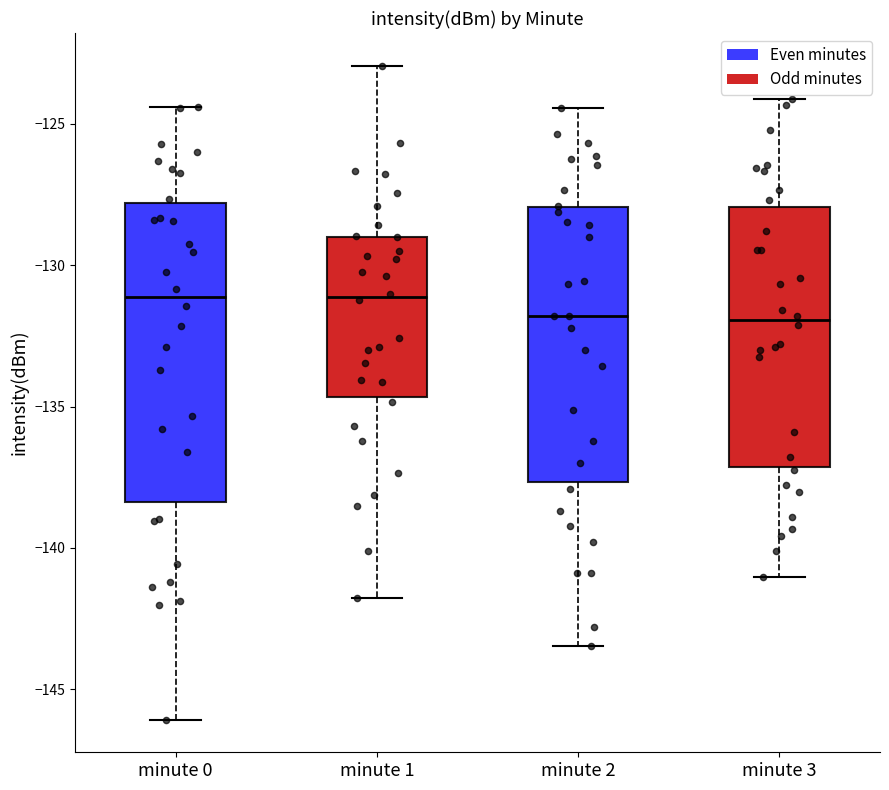

Where does the upper whisker of the box for minute 3 end on the y-axis? The values are not printed on the chart, so give them approximately, as read against the axis.

-124.0